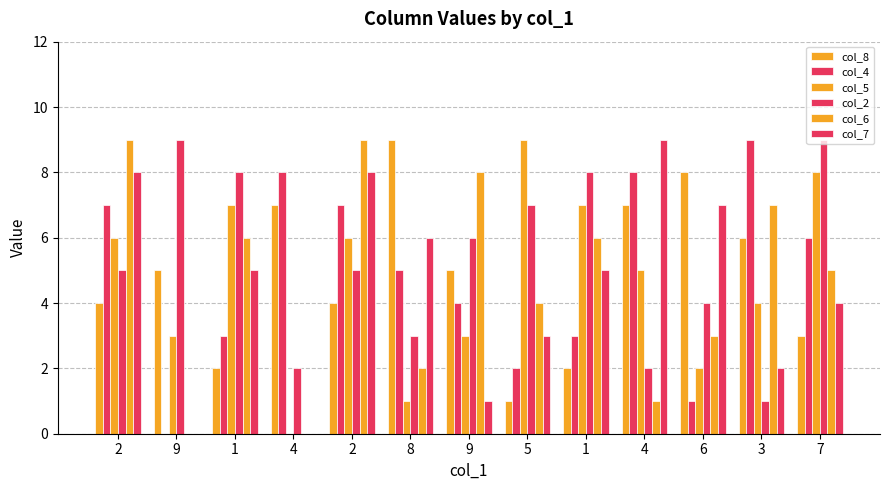

Where does the col_2 series first go above 5?

9